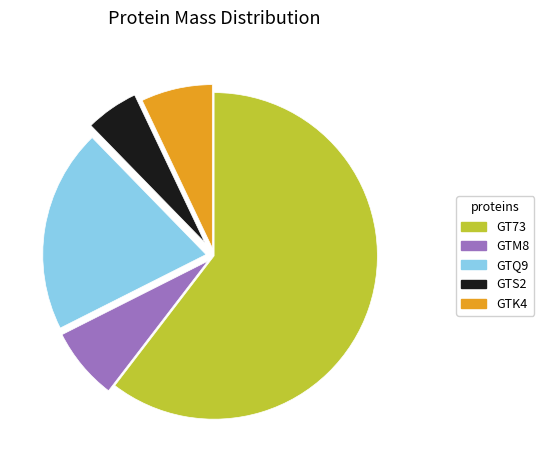

True or false: GTM8 accounts for 7% of the total.

True